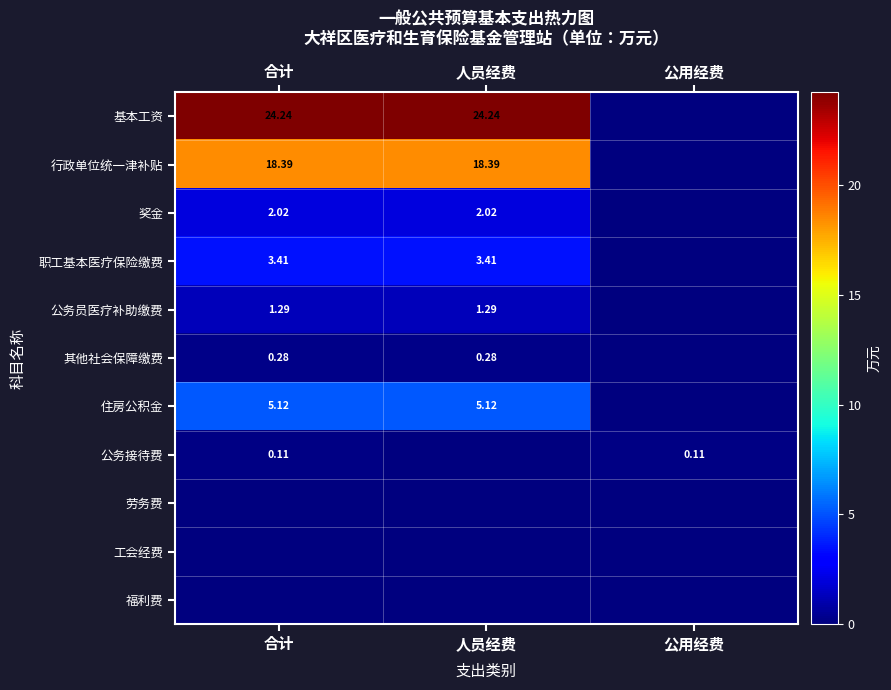

Is the value of 行政单位统一津补贴 at 合计 greater than the value of 其他社会保障缴费 at 人员经费?

Yes